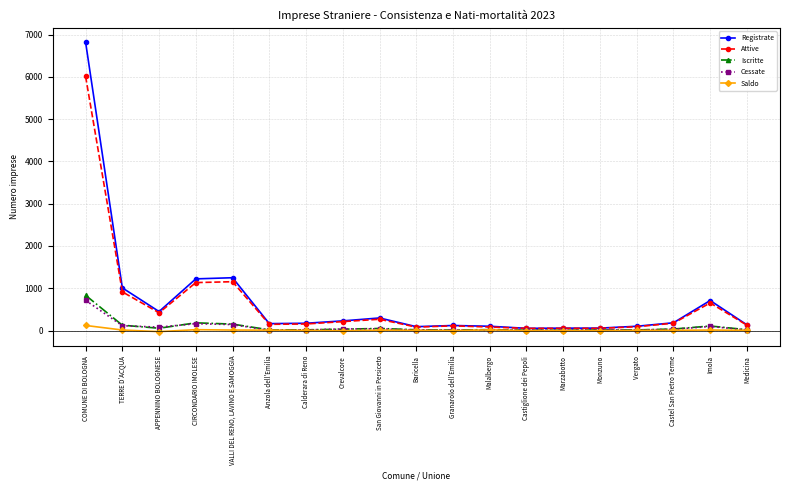

Between COMUNE DI BOLOGNA and Medicina, which series saw the biggest shift?

Registrate